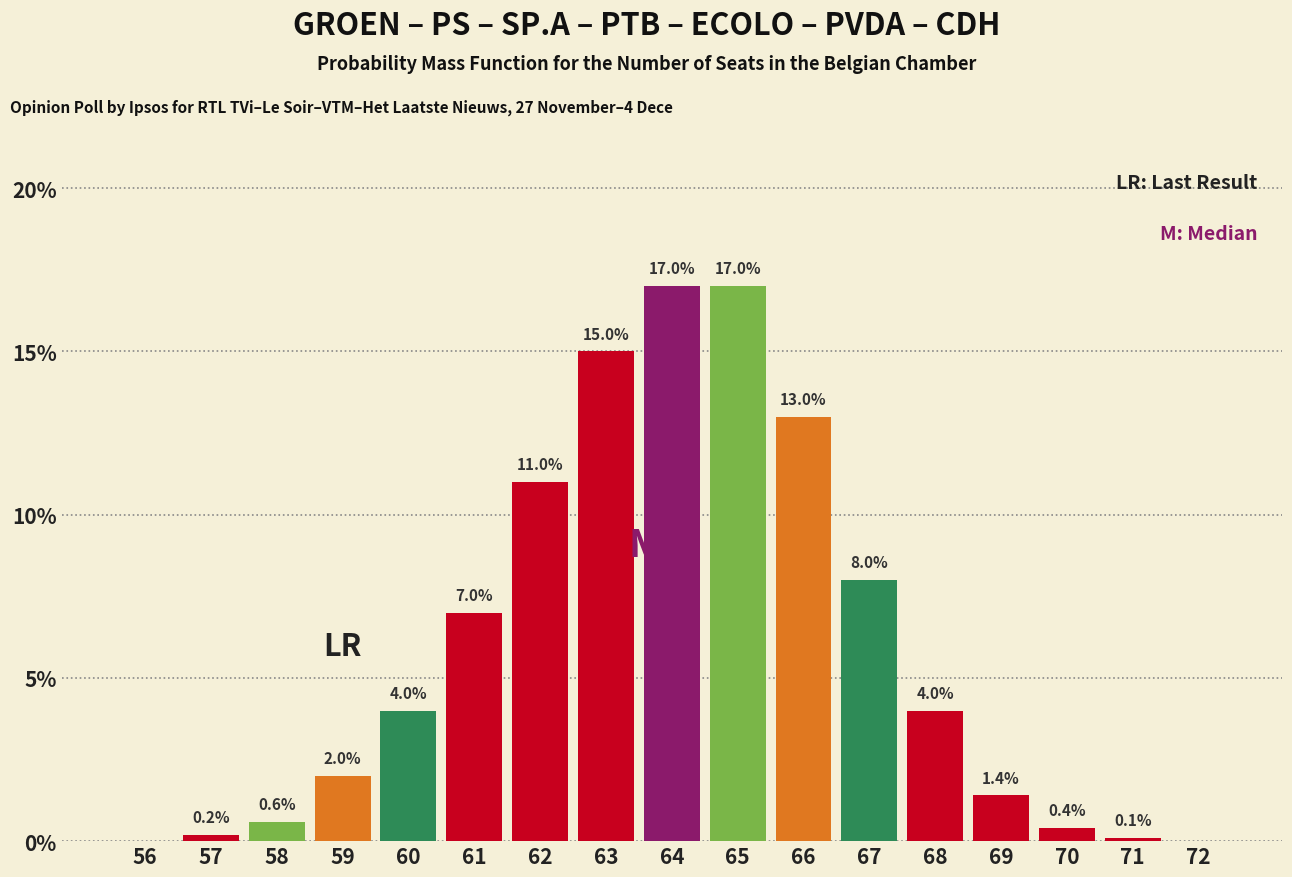

Reading right to left, extract all data points from this chart.

72=0.0	71=0.1	70=0.4	69=1.4	68=4.0	67=8.0	66=13.0	65=17.0	64=17.0	63=15.0	62=11.0	61=7.0	60=4.0	59=2.0	58=0.6	57=0.2	56=0.0